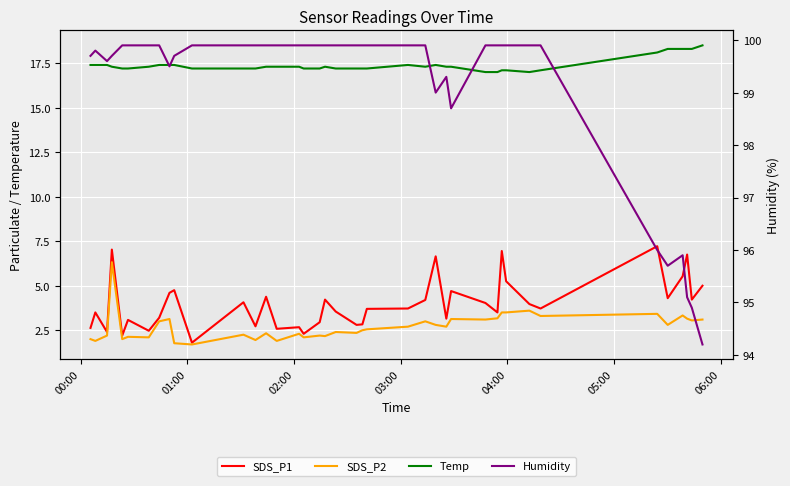

What is the difference between the maximum and minimum values in the SDS_P1 series?

5.4